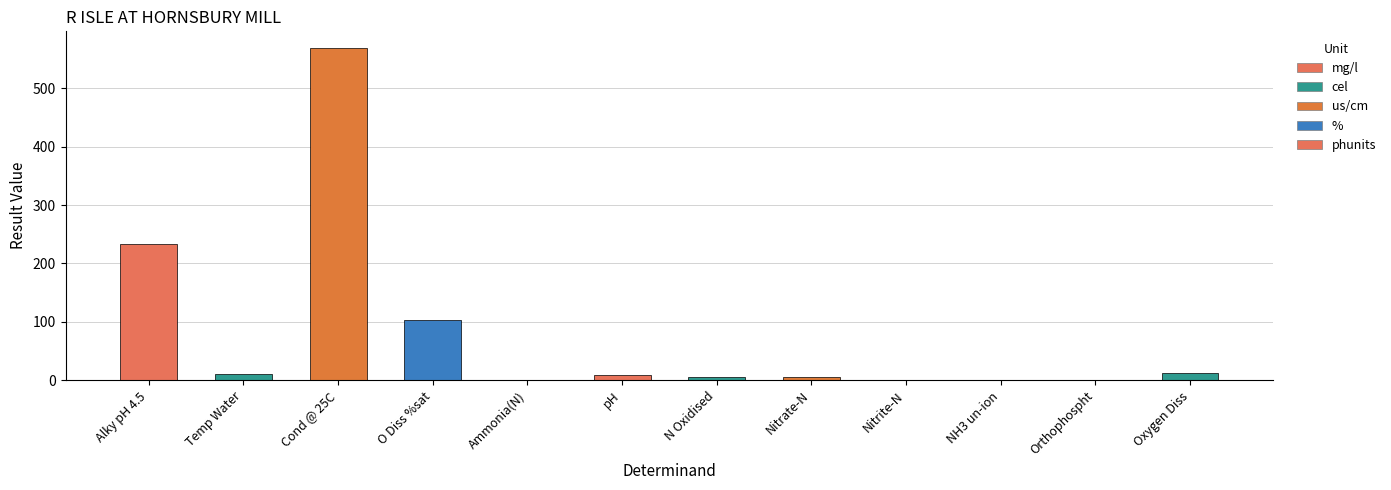

What is the sum of all values?

949.2